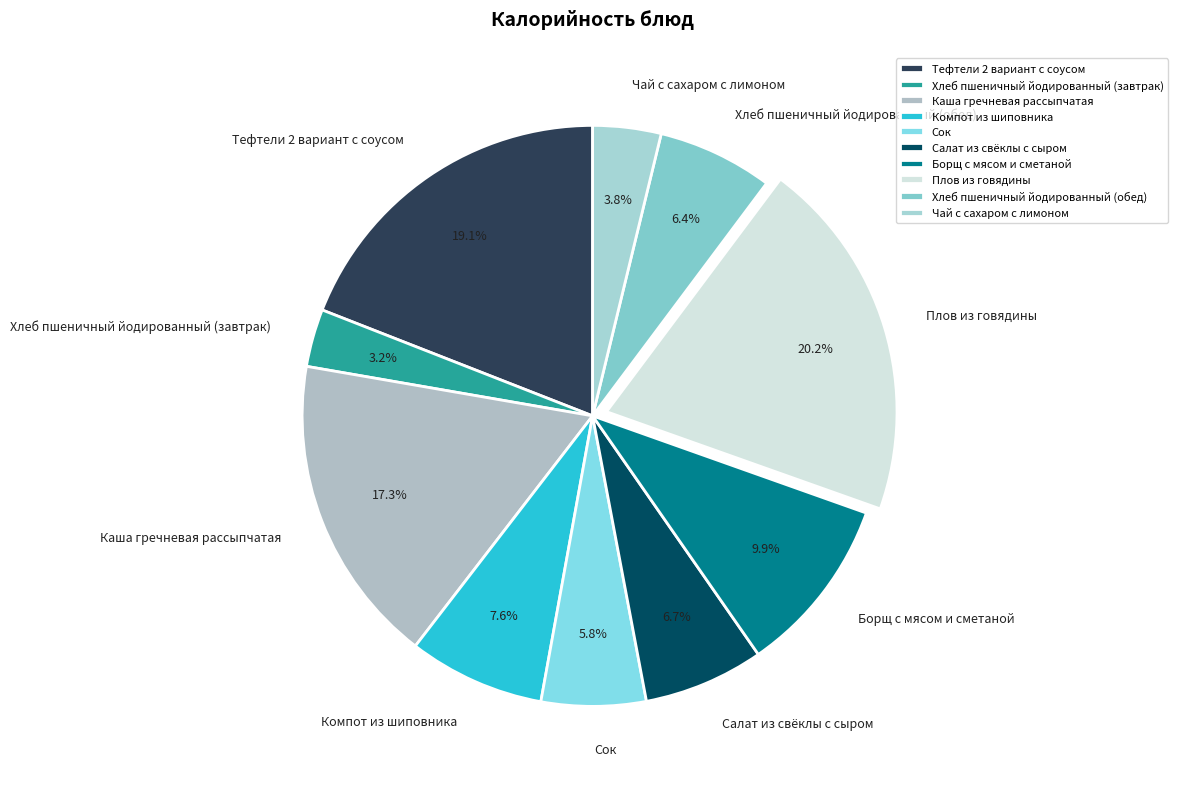

Does any single category account for the majority?

No